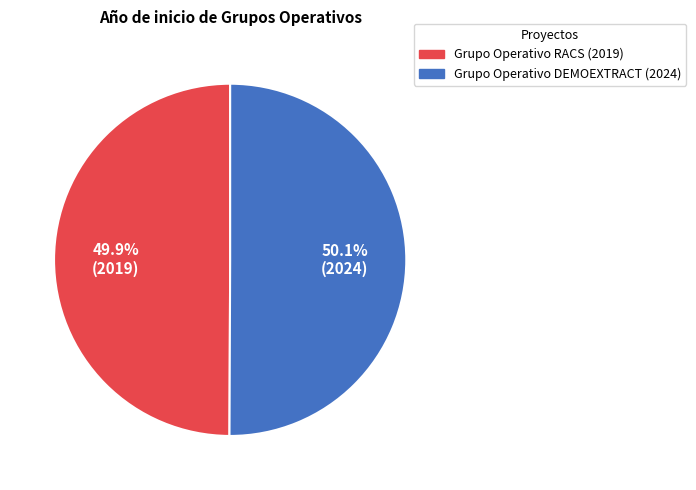

True or false: Grupo Operativo DEMOEXTRACT (2024) accounts for 50% of the total.

True